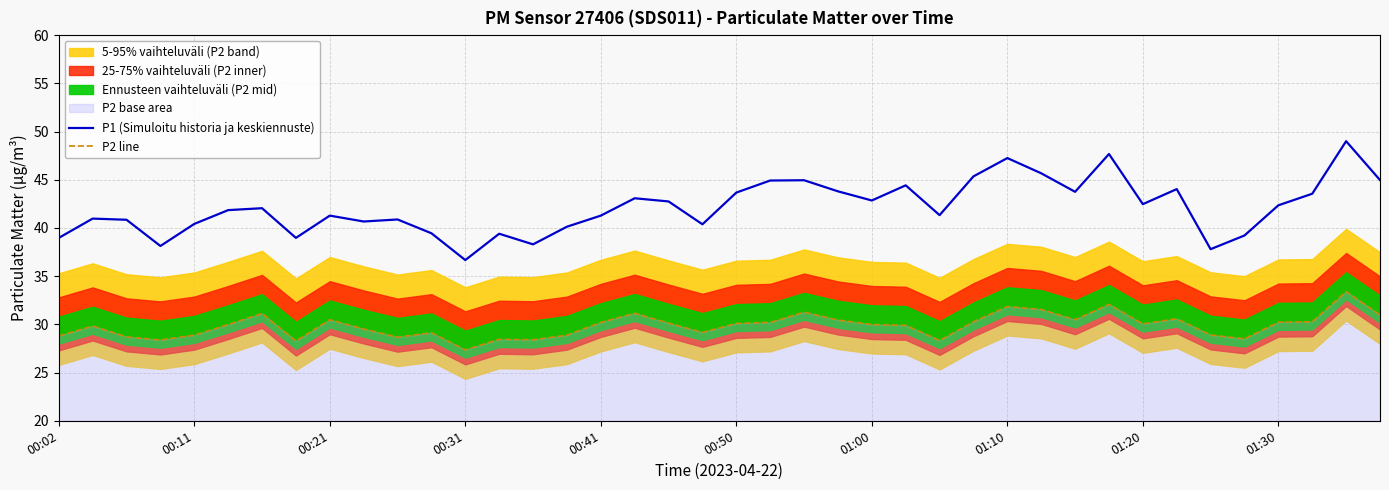

True or false: P1 (Simuloitu historia ja keskiennuste) and P2 line intersect in this chart.

False